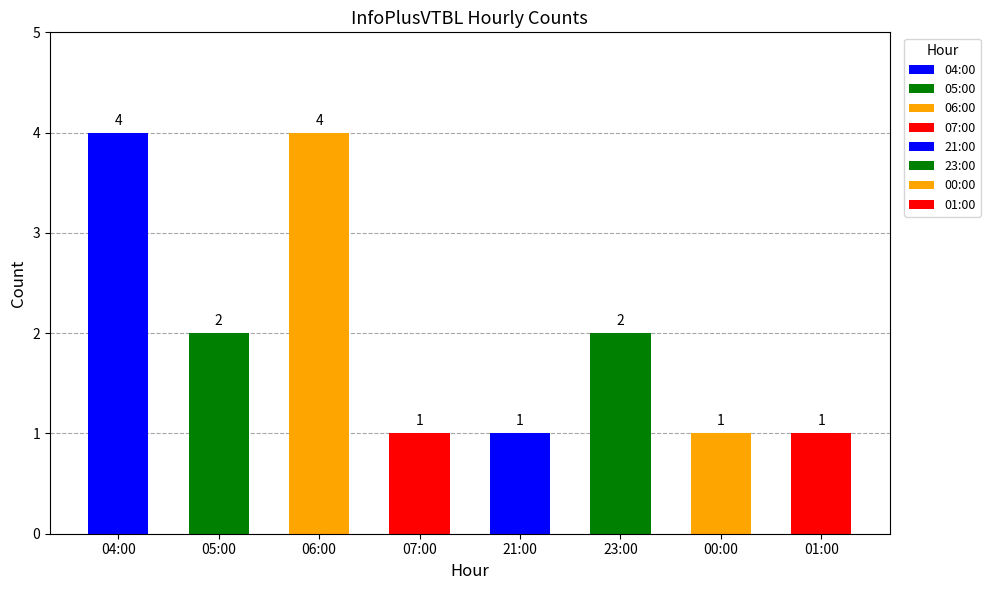

The value at 04:00 is 1. True or false?

False